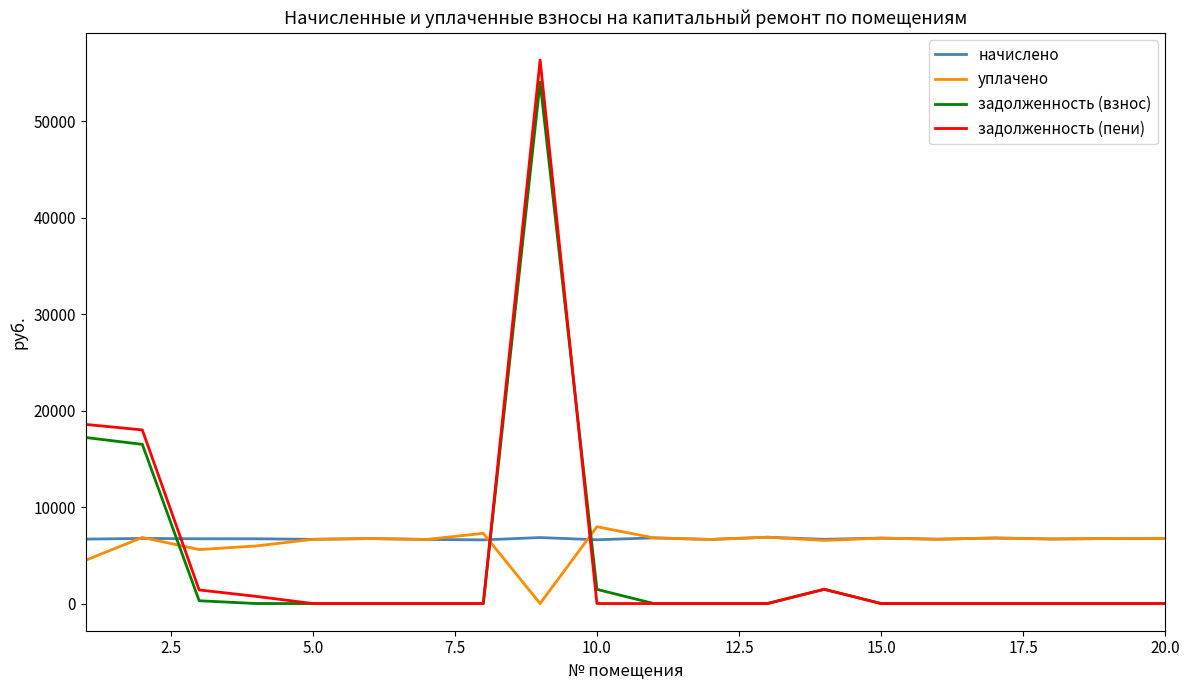

At how many categories does at least one series exceed 16699?

3